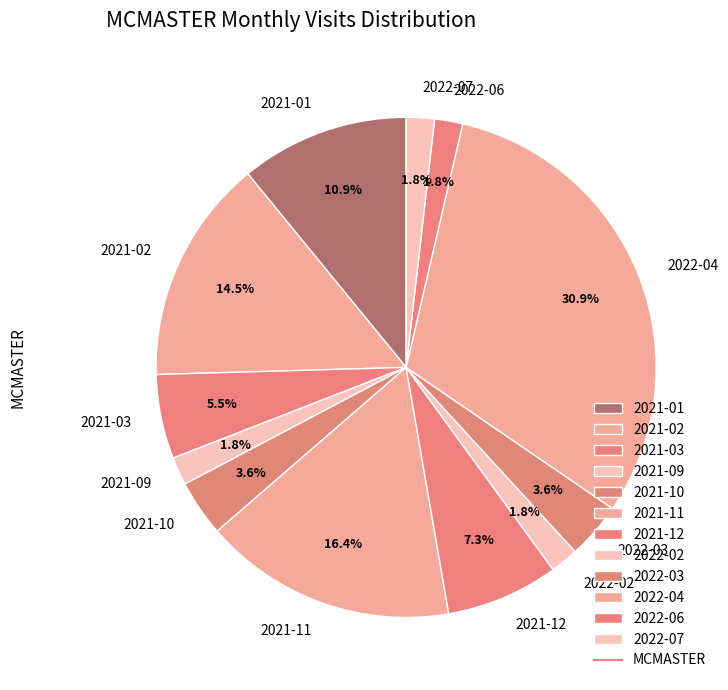

To the nearest percent, what portion does 2022-03 represent?

4%